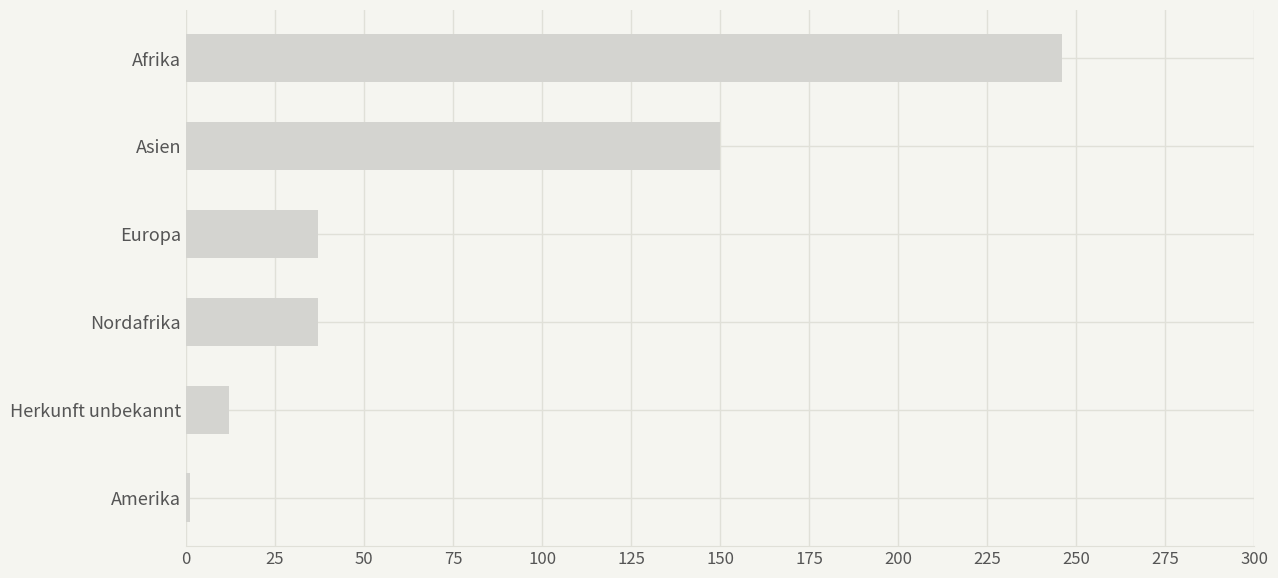

What is the difference between the second highest and minimum values?

149